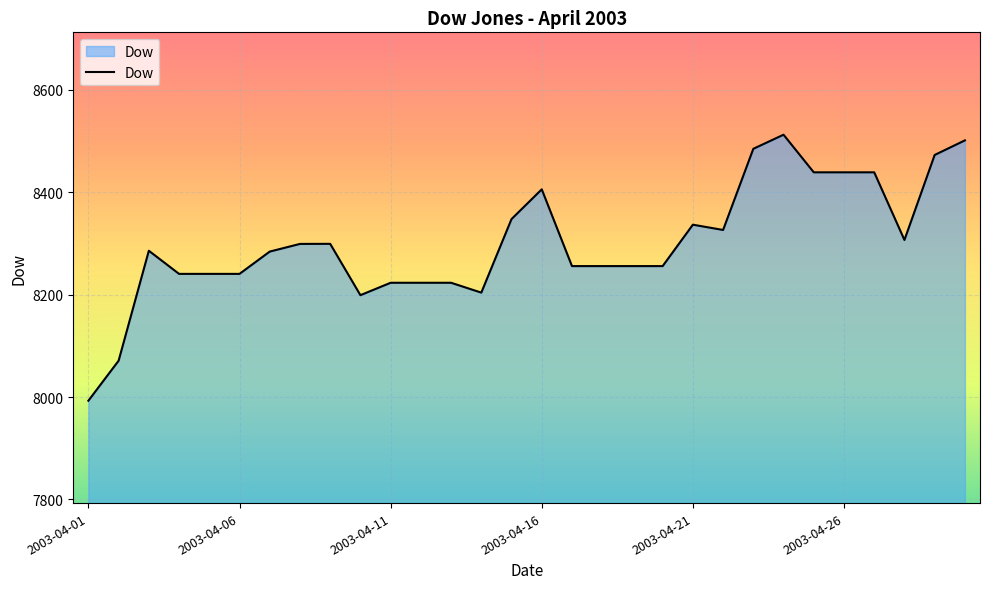

What is the greatest value displayed?

8512.4